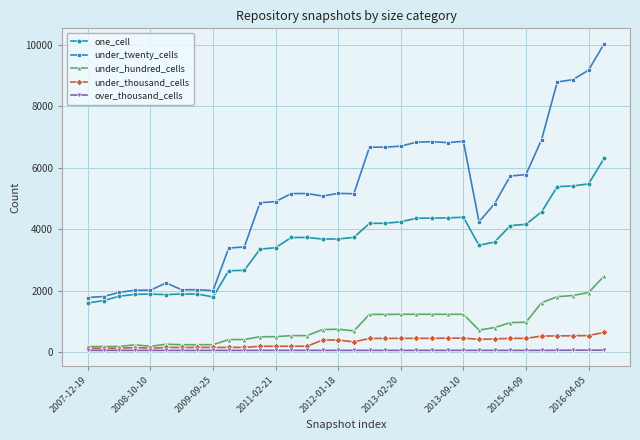

Which series has the largest total across all categories?

under_twenty_cells